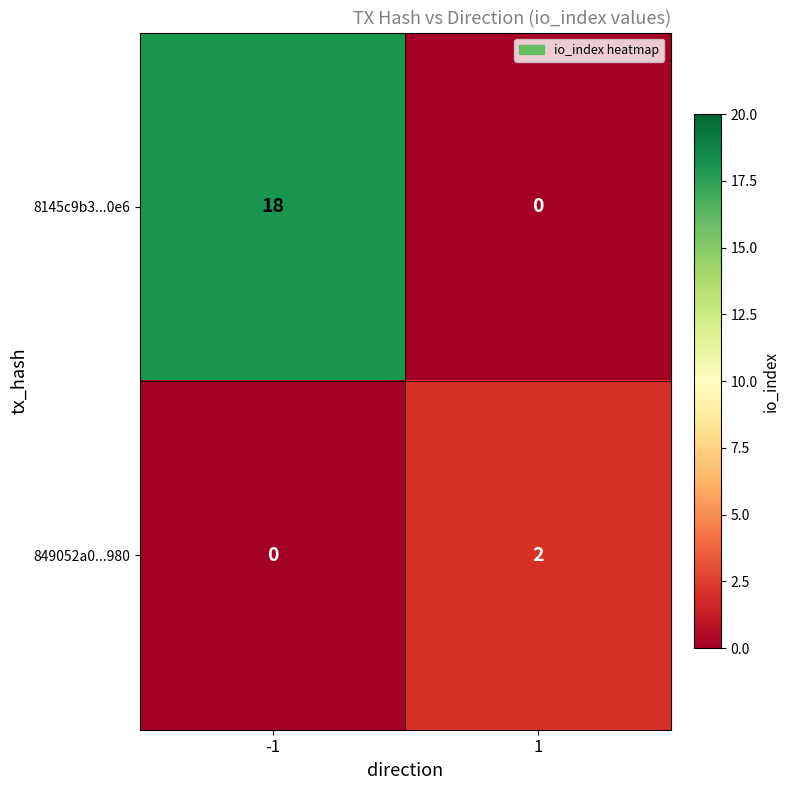

Between -1 and 1, which series saw the biggest shift?

8145c9b3...0e6